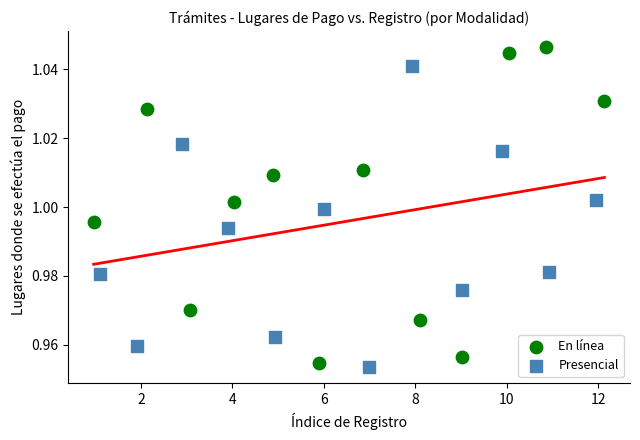

Which series has the largest Y range (max minus min)?

En línea